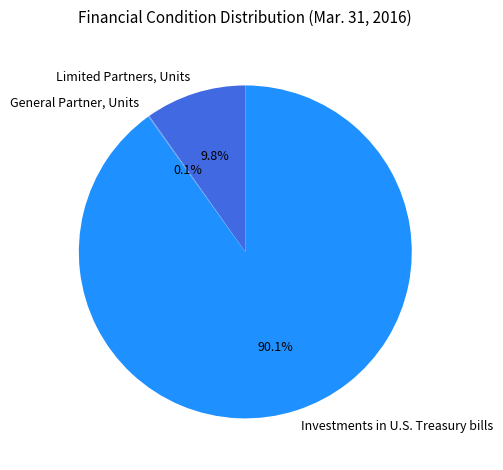

Between Investments in U.S. Treasury bills and Limited Partners, Units, which is larger?

Investments in U.S. Treasury bills